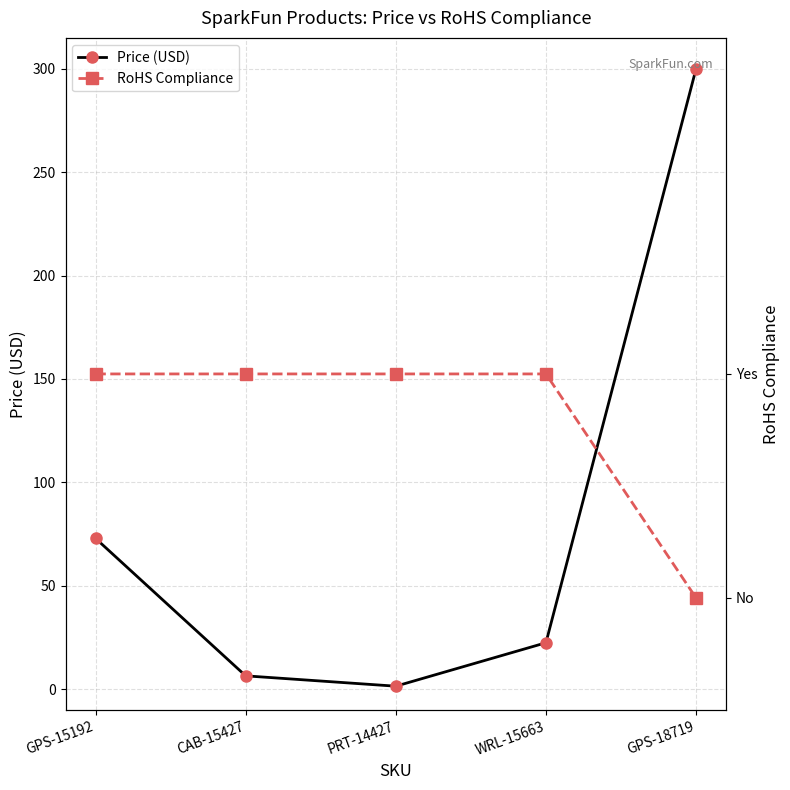

What is the label of the 5th point from the right?

GPS-15192